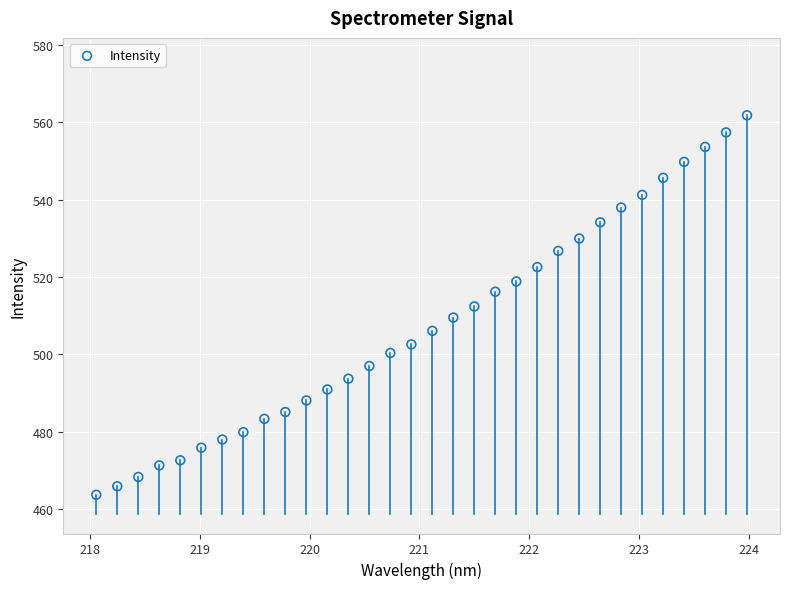

What is the range of Y values (max minus min)?

98.1